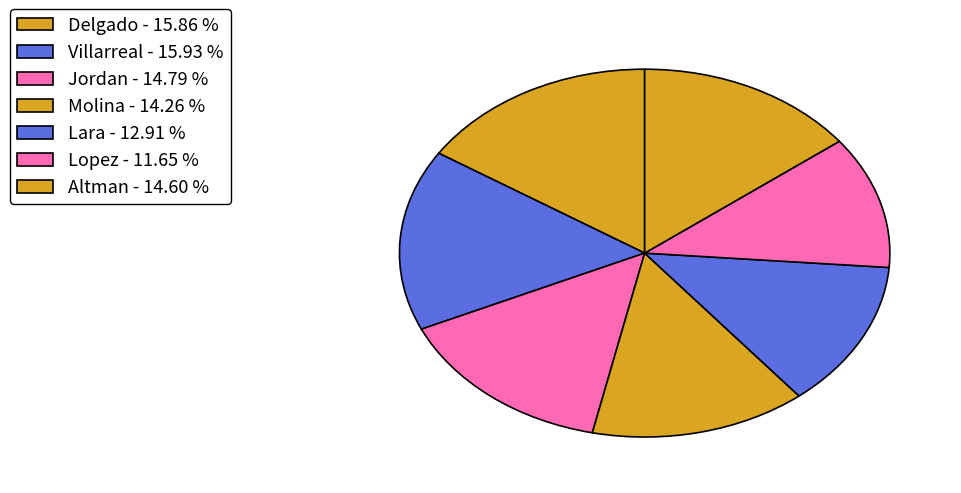

Does Altman represent more than half of the total?

No